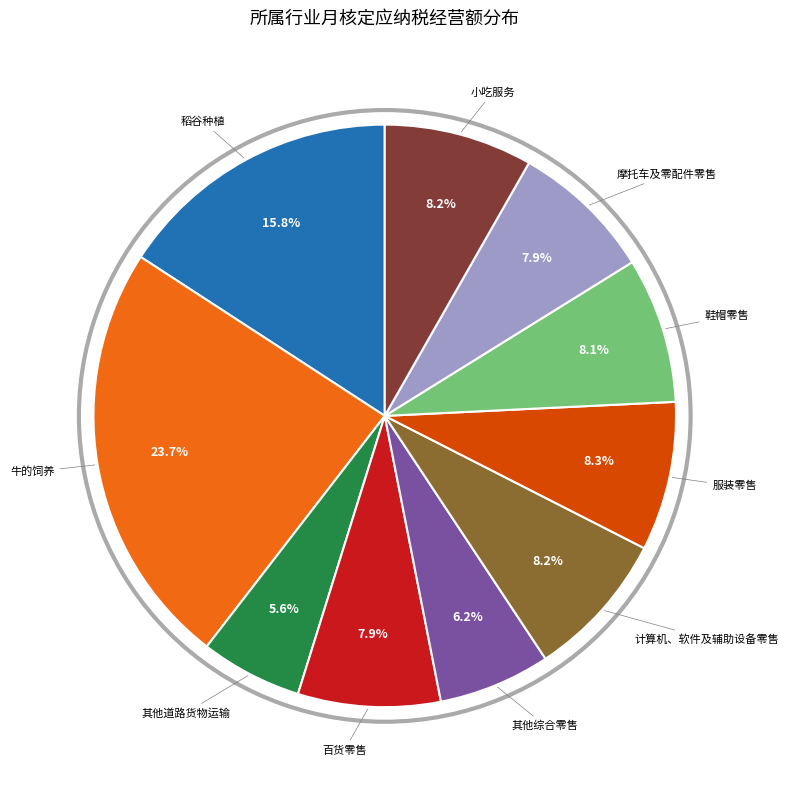

Does any single category account for the majority?

No